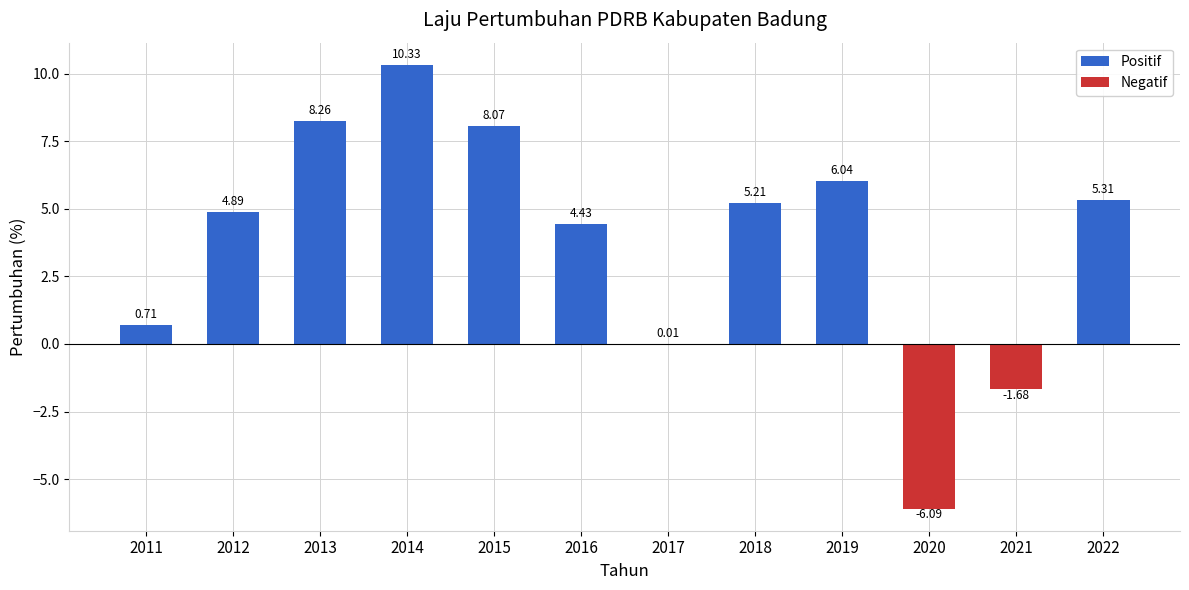

What is the sum of the values at 2018 and 2016?

9.6